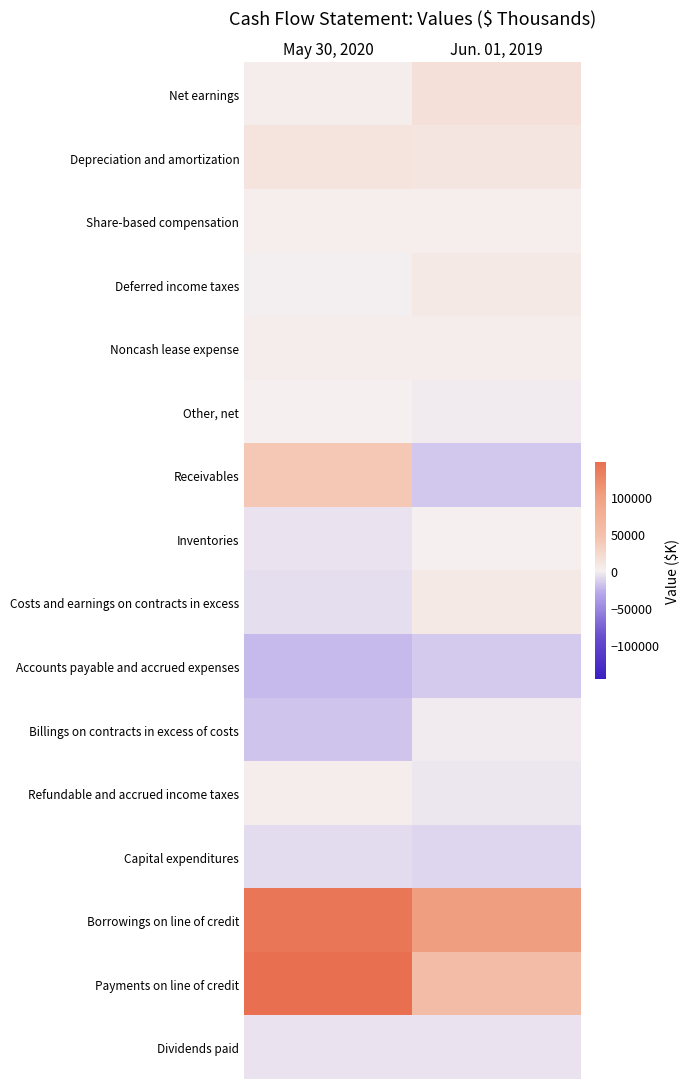

Reading left to right, list all the values displayed in this chart.

Net earnings: May 30, 2020=2876	Jun. 01, 2019=15443
Depreciation and amortization: May 30, 2020=12540	Jun. 01, 2019=11102
Share-based compensation: May 30, 2020=1406	Jun. 01, 2019=1618
Deferred income taxes: May 30, 2020=-738	Jun. 01, 2019=6438
Noncash lease expense: May 30, 2020=2945	Jun. 01, 2019=2902
Other, net: May 30, 2020=1039	Jun. 01, 2019=-1762
Receivables: May 30, 2020=39650	Jun. 01, 2019=-16982
Inventories: May 30, 2020=-4700	Jun. 01, 2019=835
Costs and earnings on contracts in excess: May 30, 2020=-7558	Jun. 01, 2019=6007
Accounts payable and accrued expenses: May 30, 2020=-22334	Jun. 01, 2019=-15317
Billings on contracts in excess of costs: May 30, 2020=-17181	Jun. 01, 2019=-1198
Refundable and accrued income taxes: May 30, 2020=2847	Jun. 01, 2019=-4369
Capital expenditures: May 30, 2020=-8606	Jun. 01, 2019=-11198
Borrowings on line of credit: May 30, 2020=139500	Jun. 01, 2019=103000
Payments on line of credit: May 30, 2020=146500	Jun. 01, 2019=55500
Dividends paid: May 30, 2020=-4872	Jun. 01, 2019=-4598